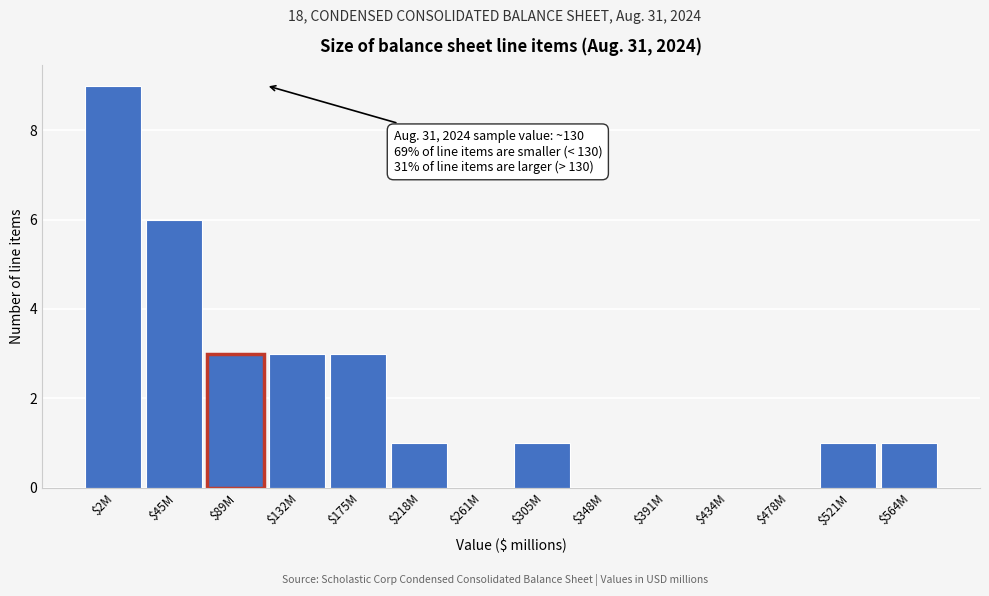

The chart shows a value of 6 at $434M. True or false?

False